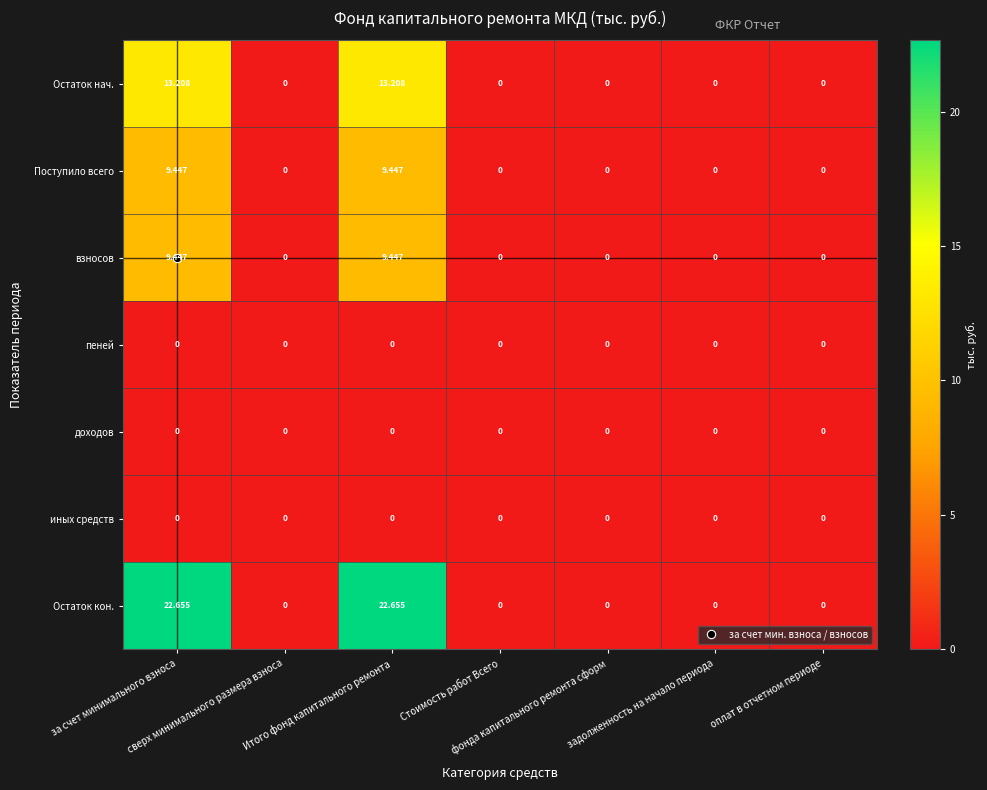

Which series changed the most between Итого фонд капитального ремонта and задолженность на начало периода?

Остаток кон.